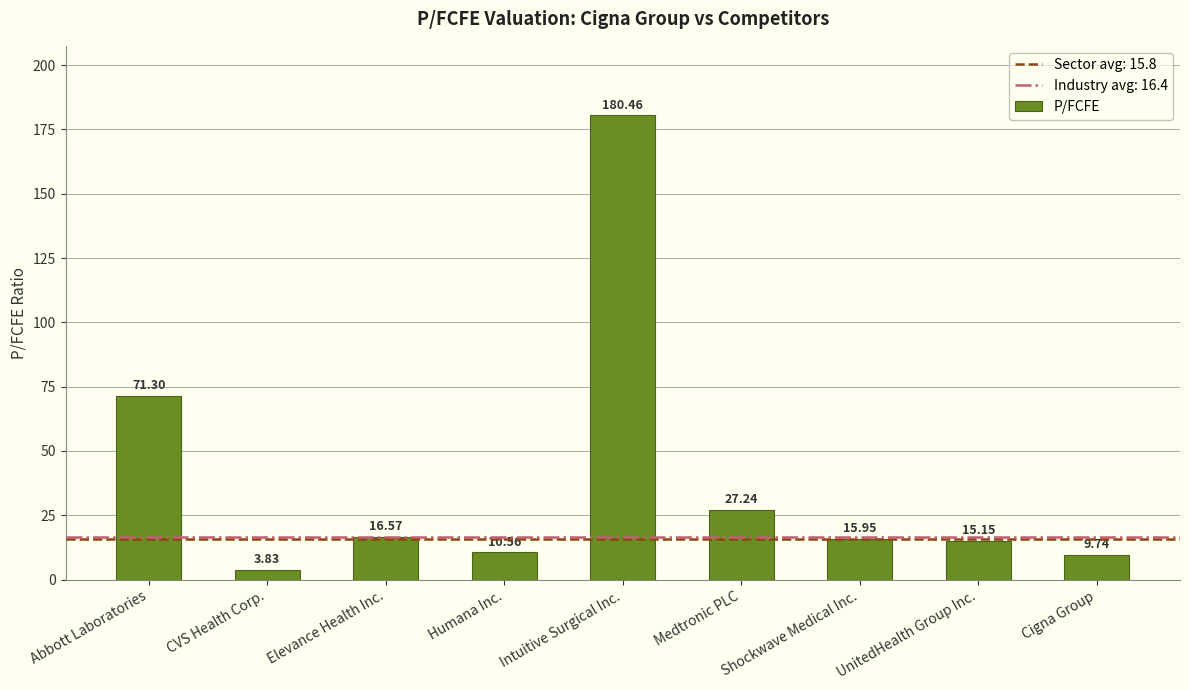

Rank the categories by value from highest to lowest.

Intuitive Surgical Inc., Abbott Laboratories, Medtronic PLC, Elevance Health Inc., Shockwave Medical Inc., UnitedHealth Group Inc., Humana Inc., Cigna Group, CVS Health Corp.